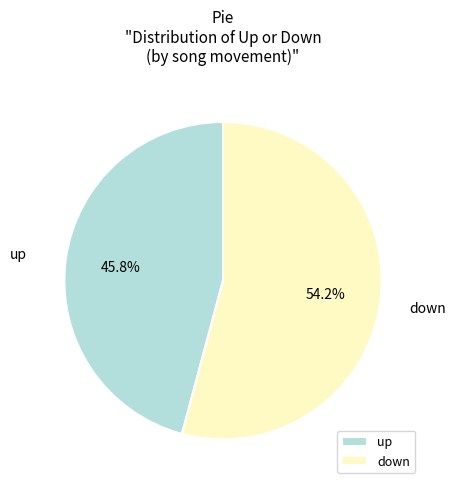

How many slices are in this pie chart?

2